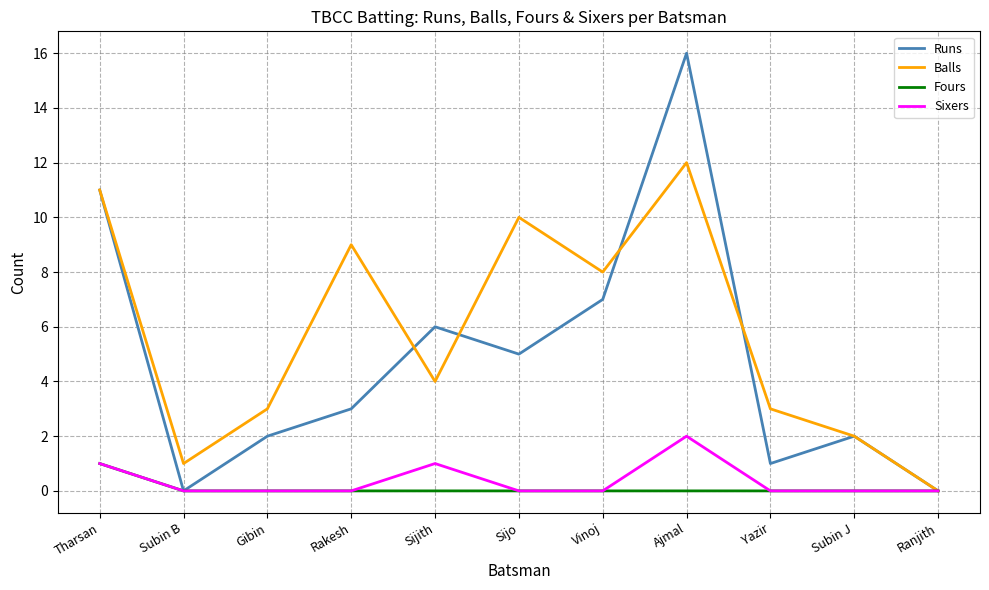

What value does the Runs series have at Vinoj?

7